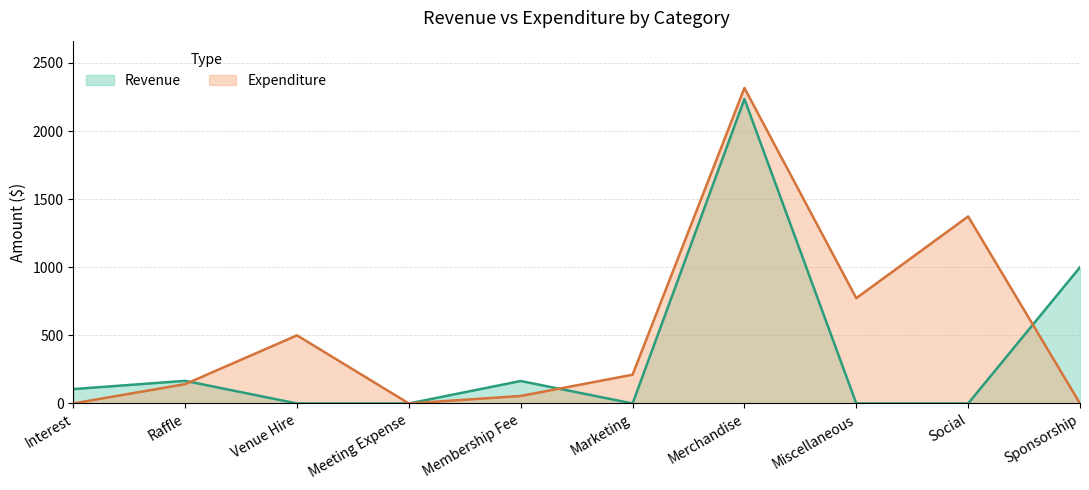

Does the chart have visible grid lines?

Yes